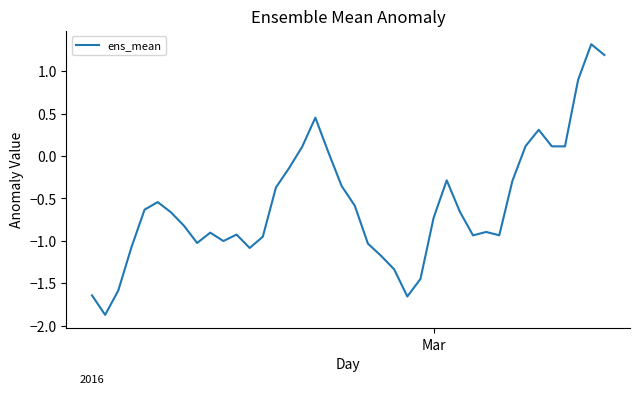

What is the maximum value shown in the chart?

1.3